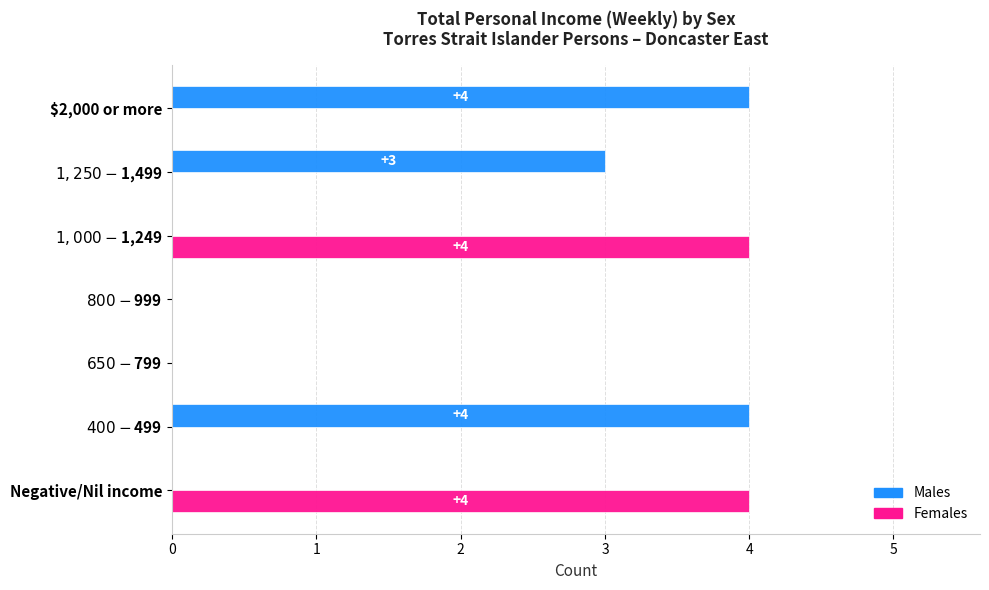

How many Males values are between 0 and 4?

7